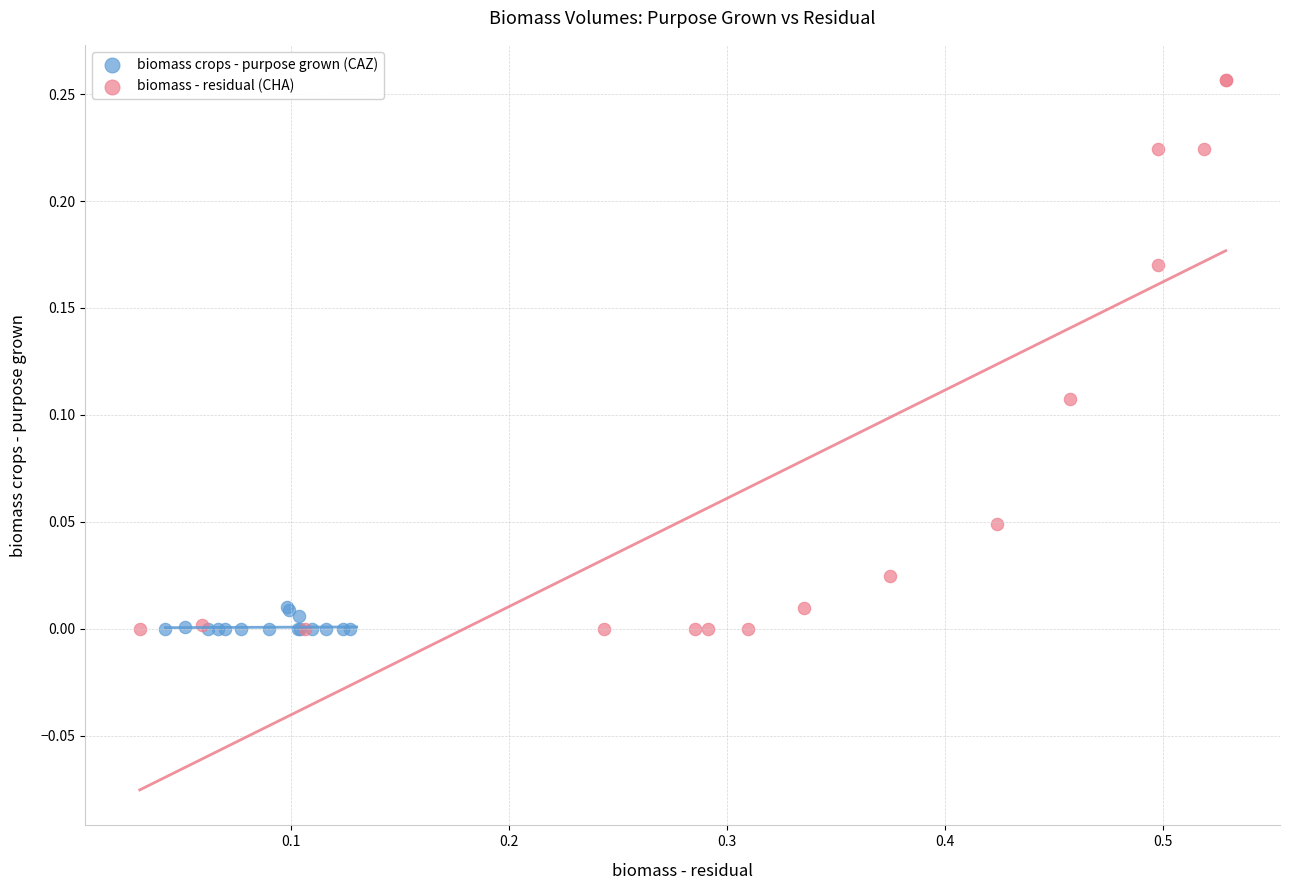

Which series has the largest Y range (max minus min)?

biomass - residual (CHA)